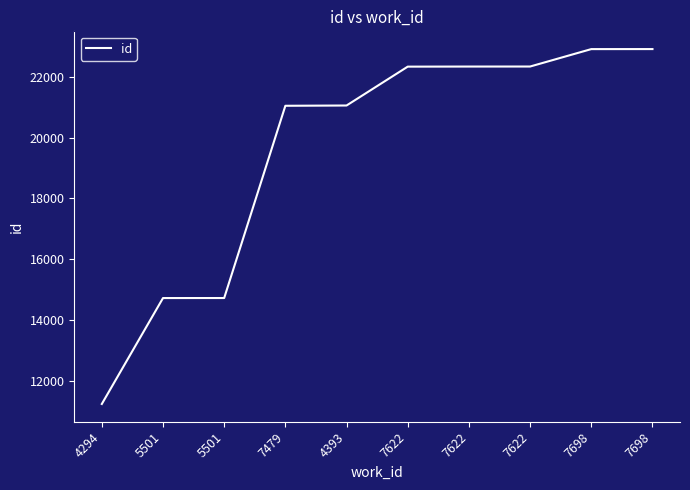

How many lines are shown in the chart?

1